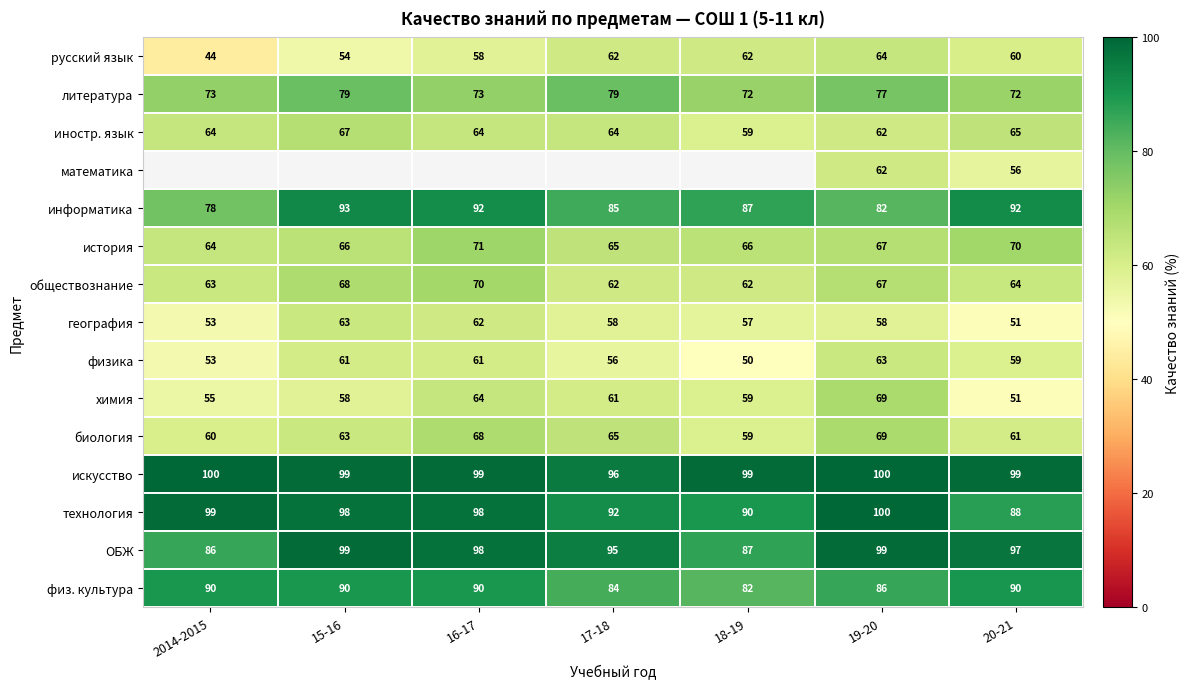

Is the value of иностр. язык at 15-16 greater than the value of физ. культура at 16-17?

No